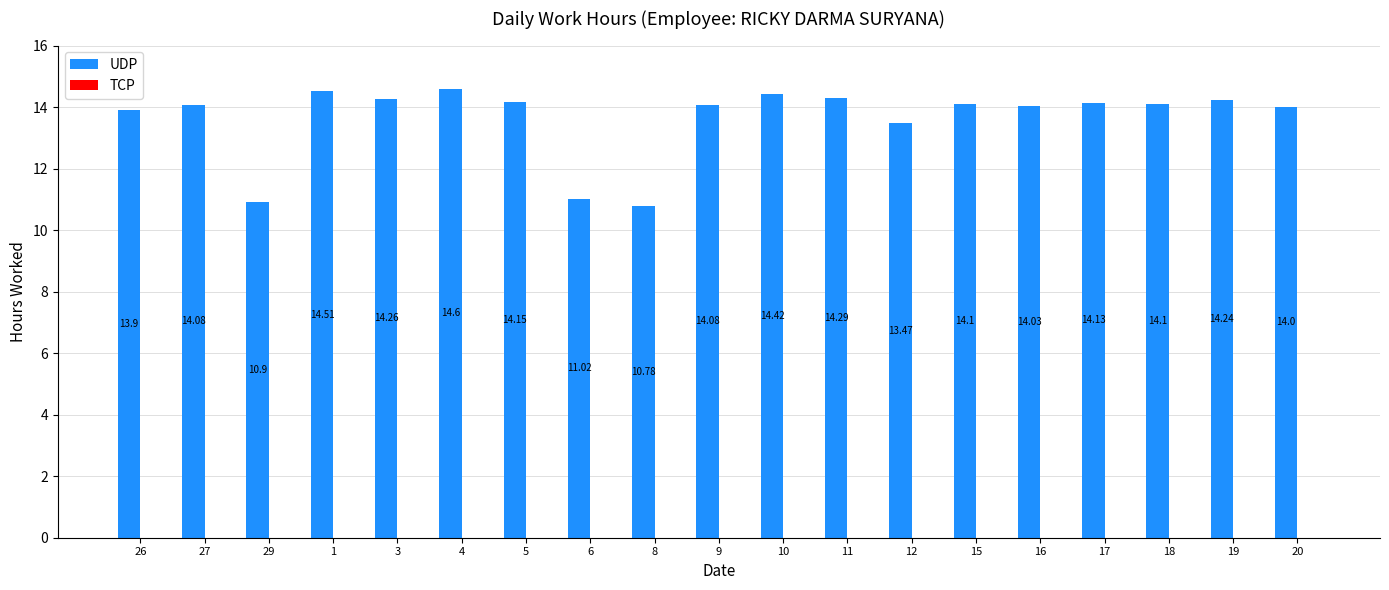

How many categories are shown in the chart?

19